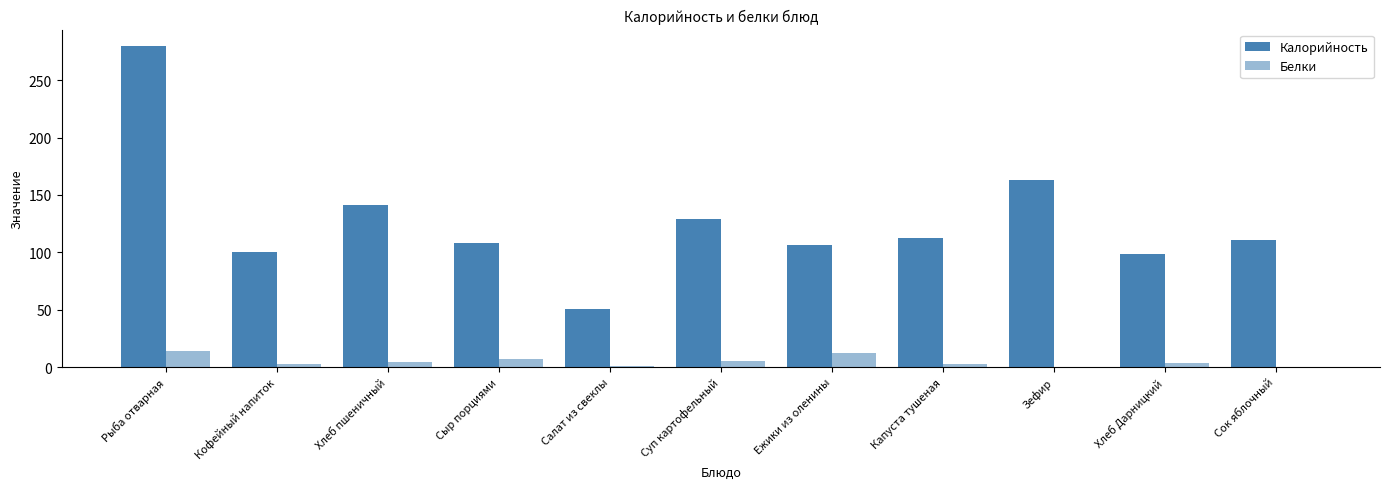

Is it true that Калорийность equals 128.7 at Суп картофельный?

True